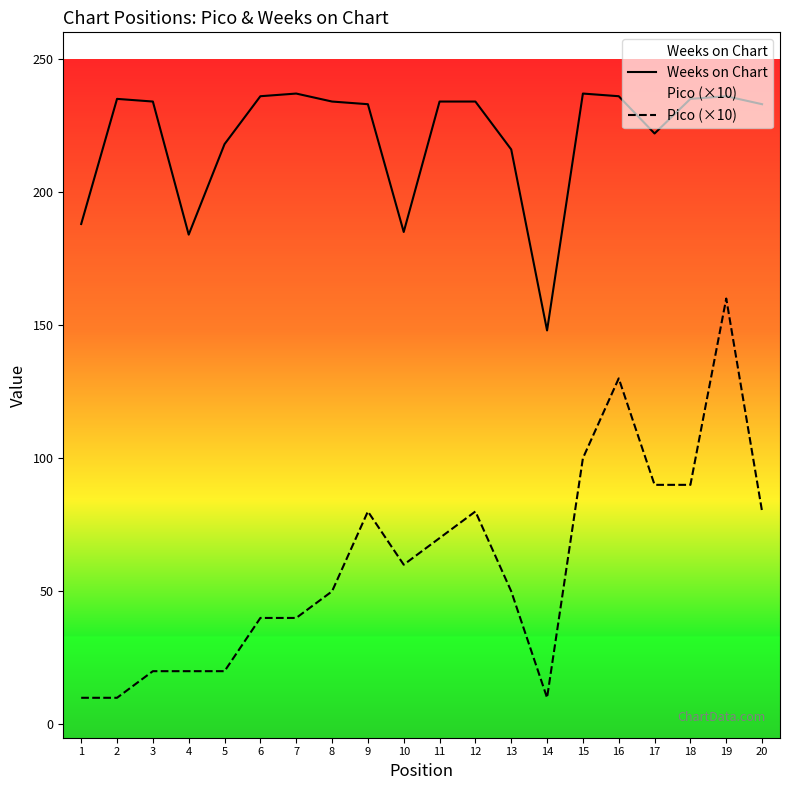

At how many categories does at least one series exceed 236?

2